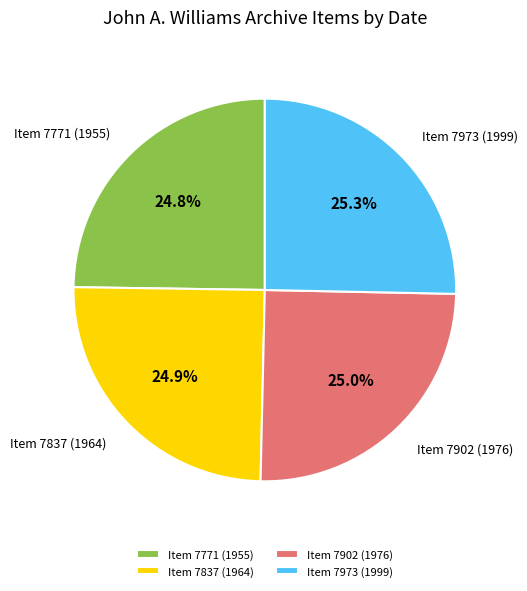

To the nearest percent, what is the combined percentage of Item 7771 (1955) and Item 7837 (1964)?

50%